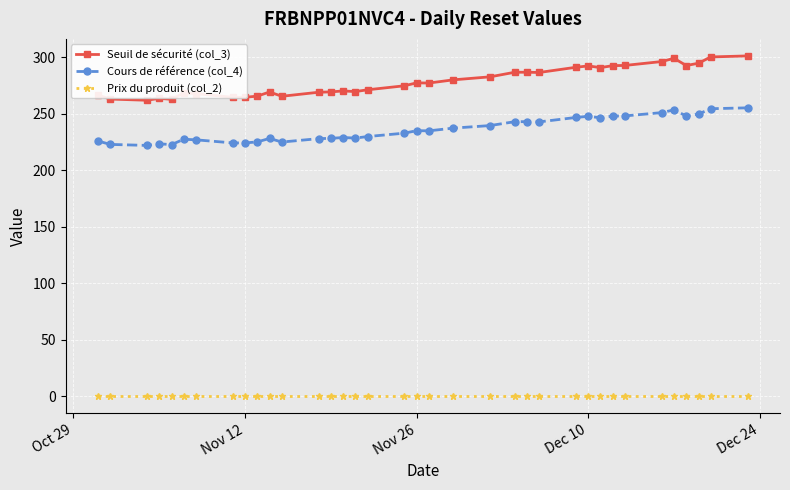

Which series has the largest total across all categories?

Seuil de sécurité (col_3)